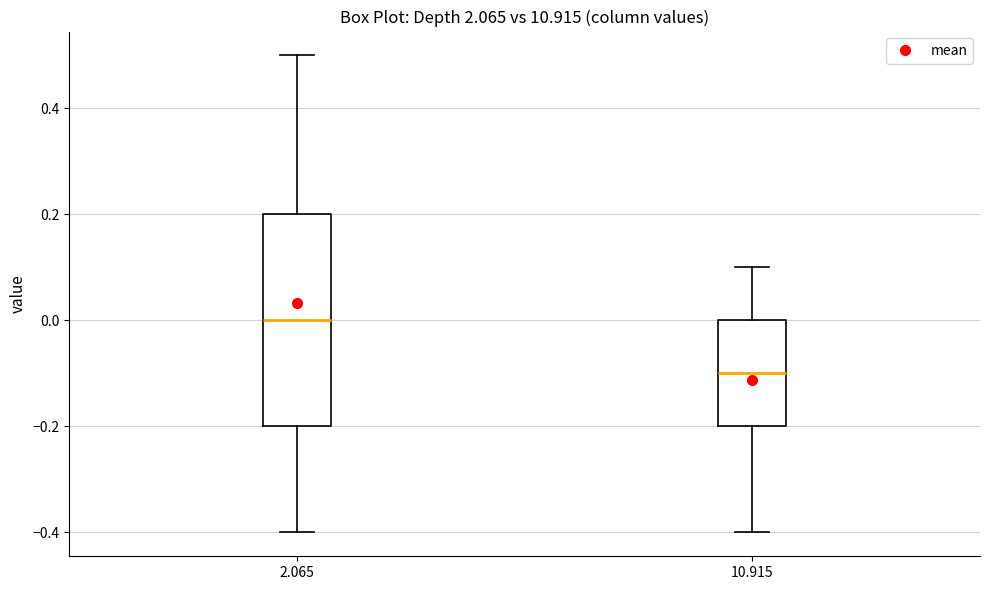

Reading left to right, transcribe this box plot: for each box, give where its median line is, the range the box spans, and where its two whiskers end, as read against the y-axis. The values are not printed on the chart, so give them approximately, as read against the axis.

2.065: median 0.0, box -0.2 to 0.2, whiskers -0.4 to 0.5
10.915: median -0.1, box -0.2 to 0.0, whiskers -0.4 to 0.1